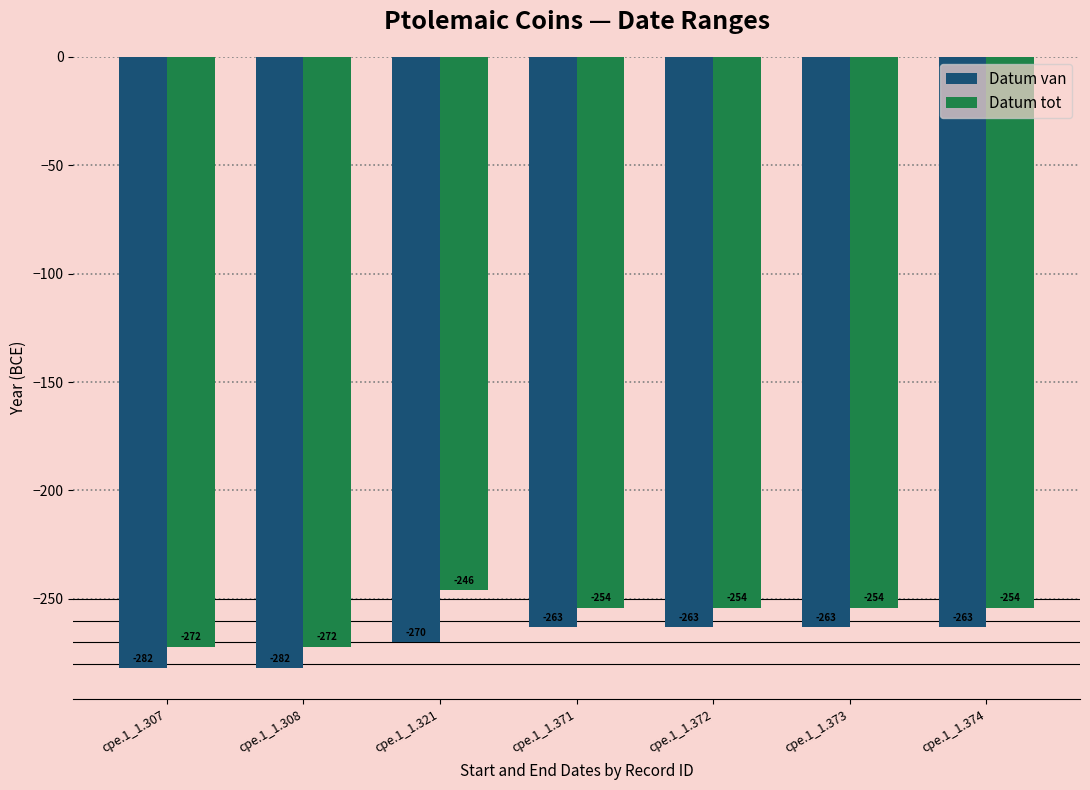

What is the smallest value displayed?

-282